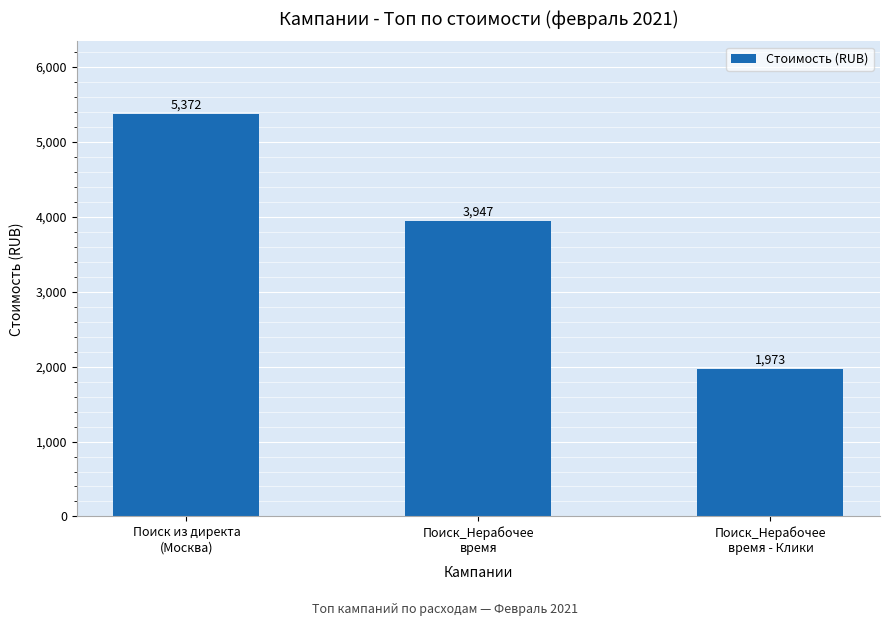

Are the bars horizontal?

No